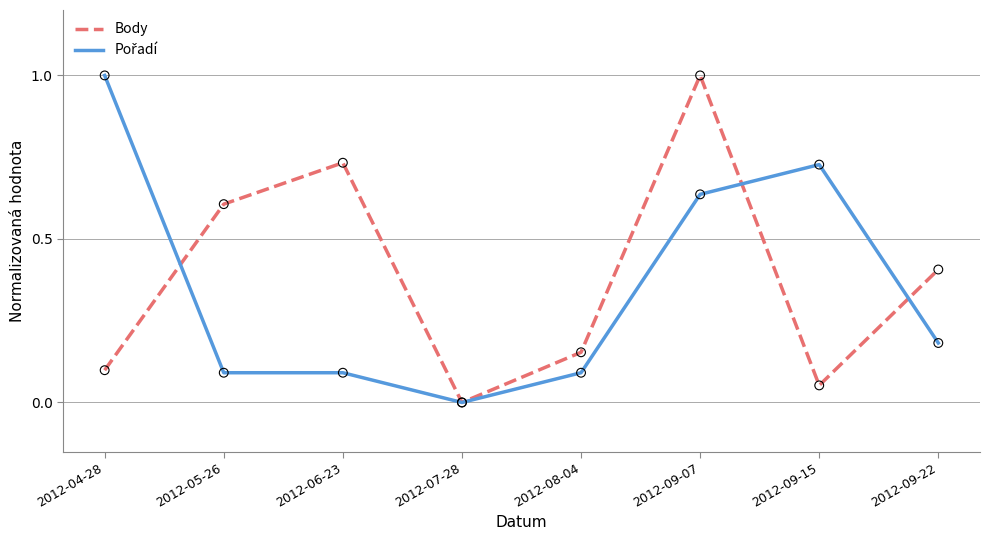

What is the total value across all series at 2012-04-28?

1.1